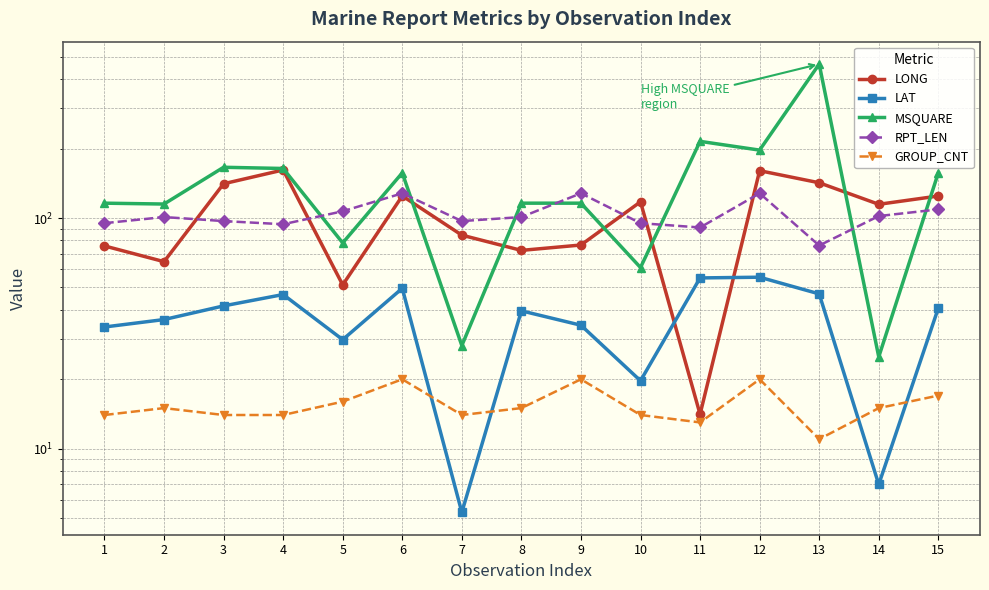

Is the value of MSQUARE at 2 greater than the value of LAT at 15?

Yes